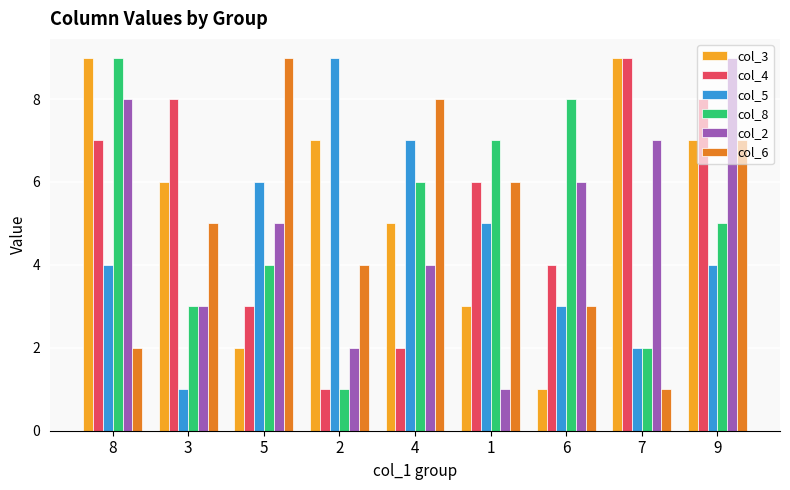

What is the minimum value for col_3?

1